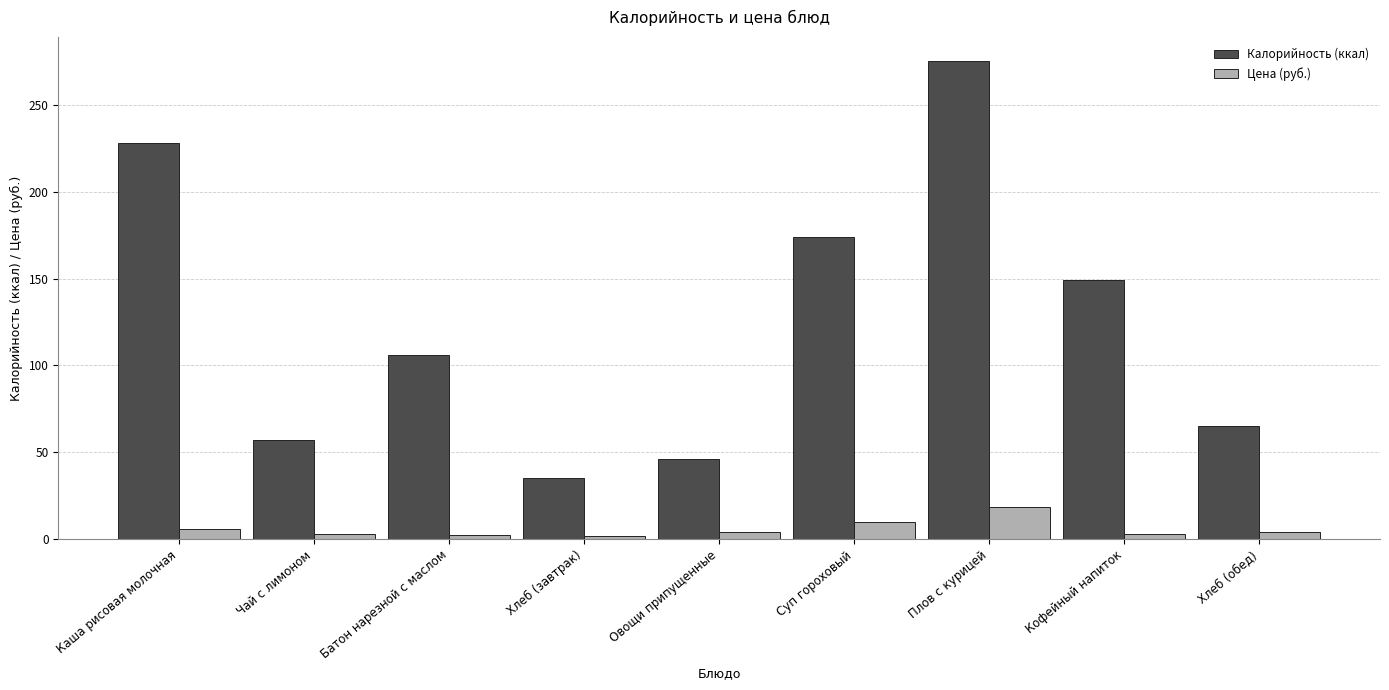

Does the chart contain any negative values?

No